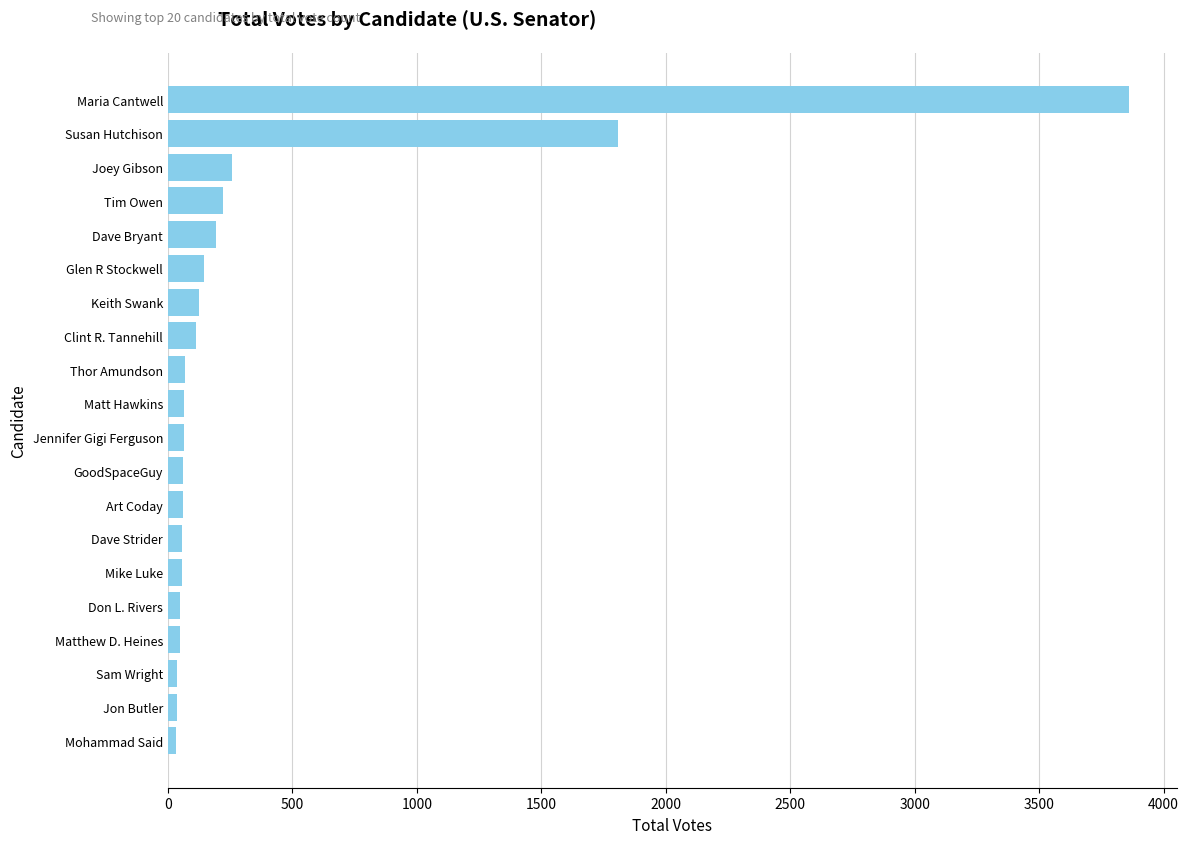

True or false: the data shows 320 at Dave Bryant.

False